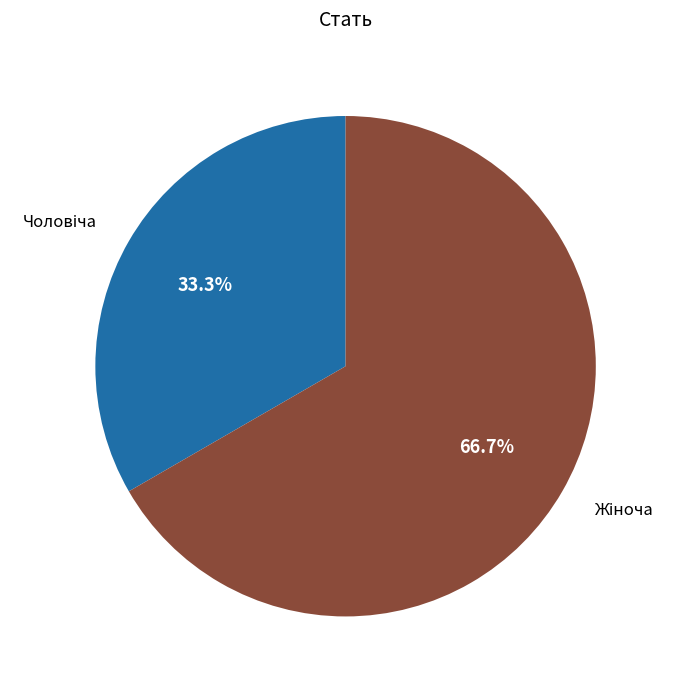

How many segments does this pie chart have?

2